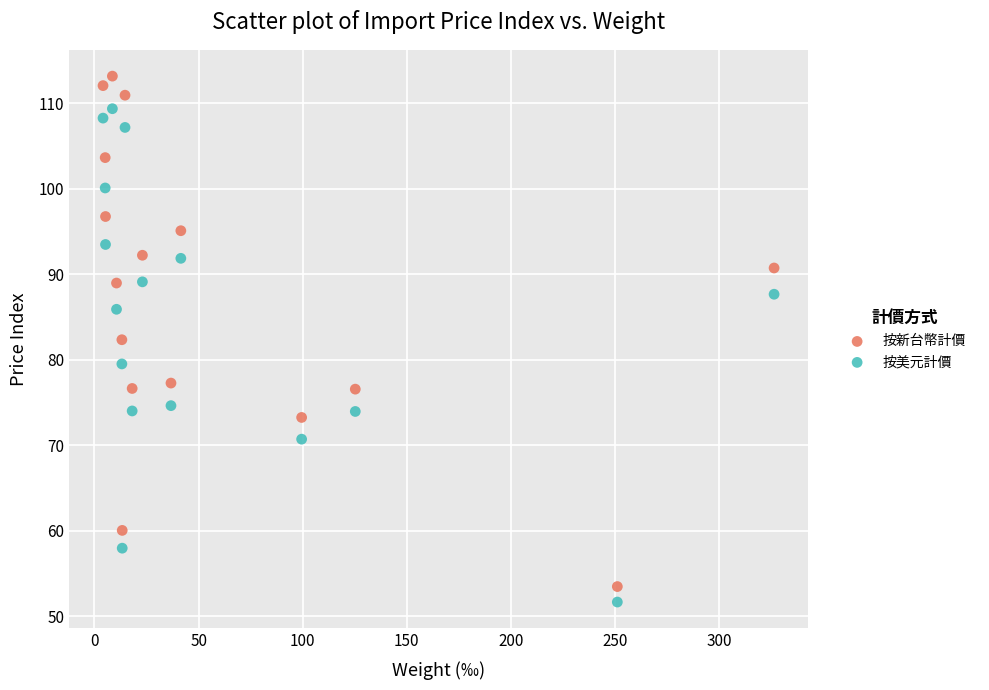

Which series has the widest spread of Y values?

按新台幣計價